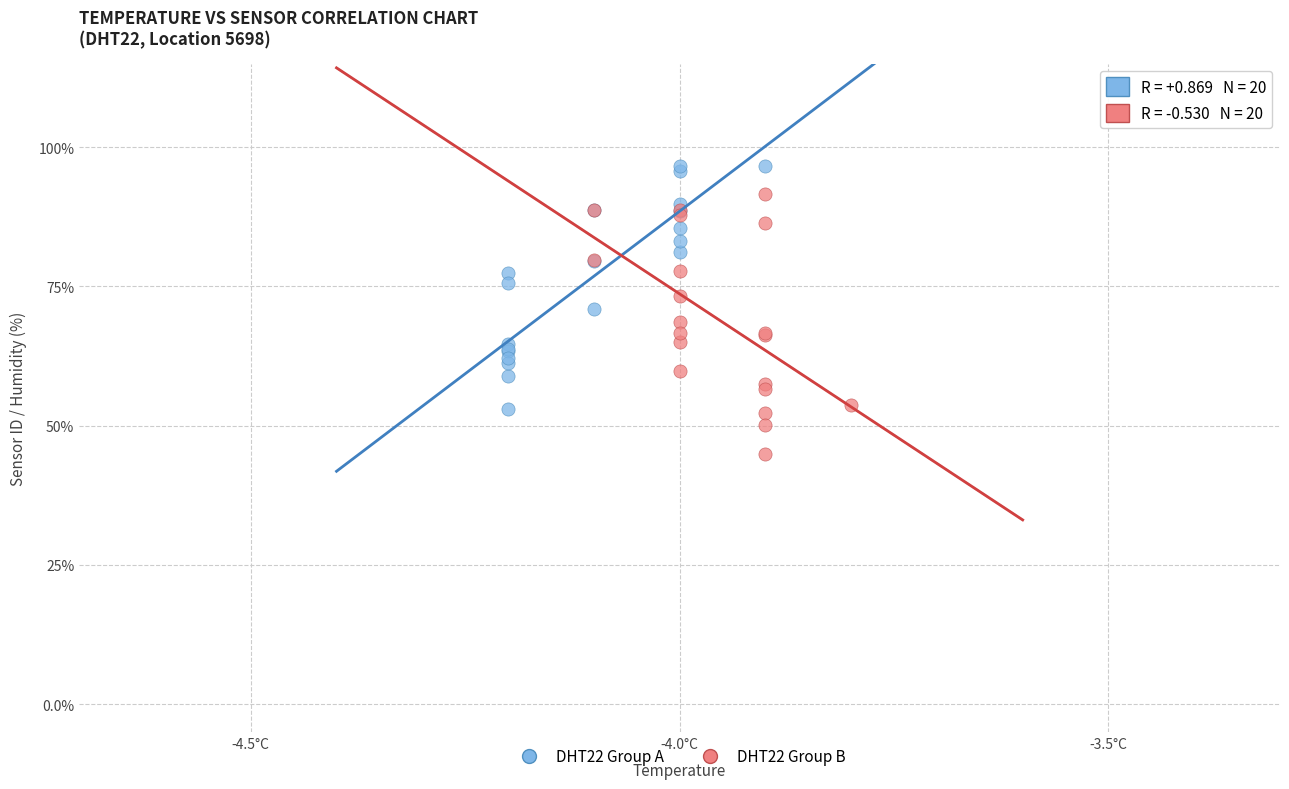

What are all the series names shown in the legend?

DHT22 Group A, DHT22 Group B